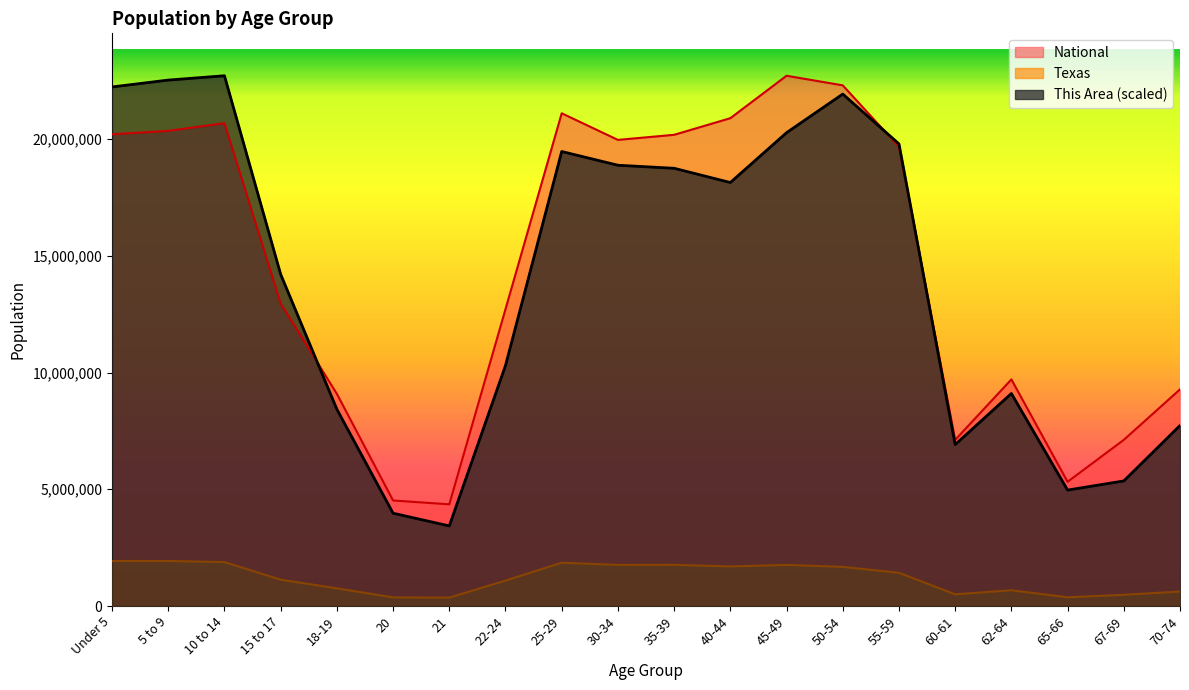

How many data points does each series have?

20